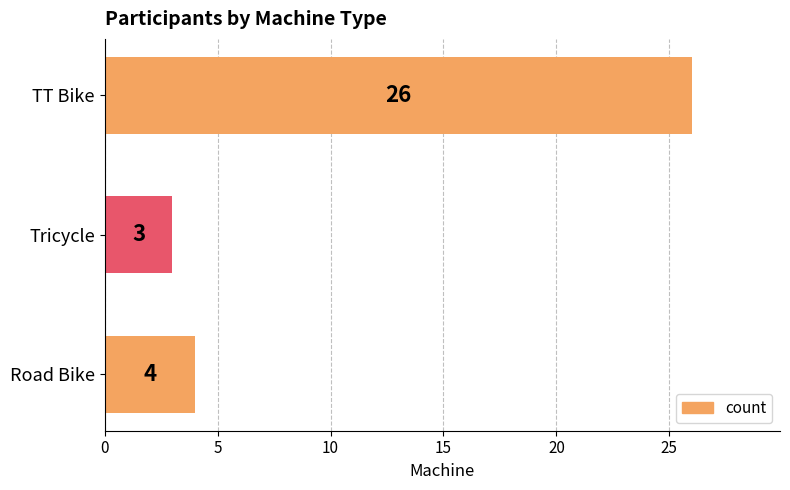

How many values are below 4?

1